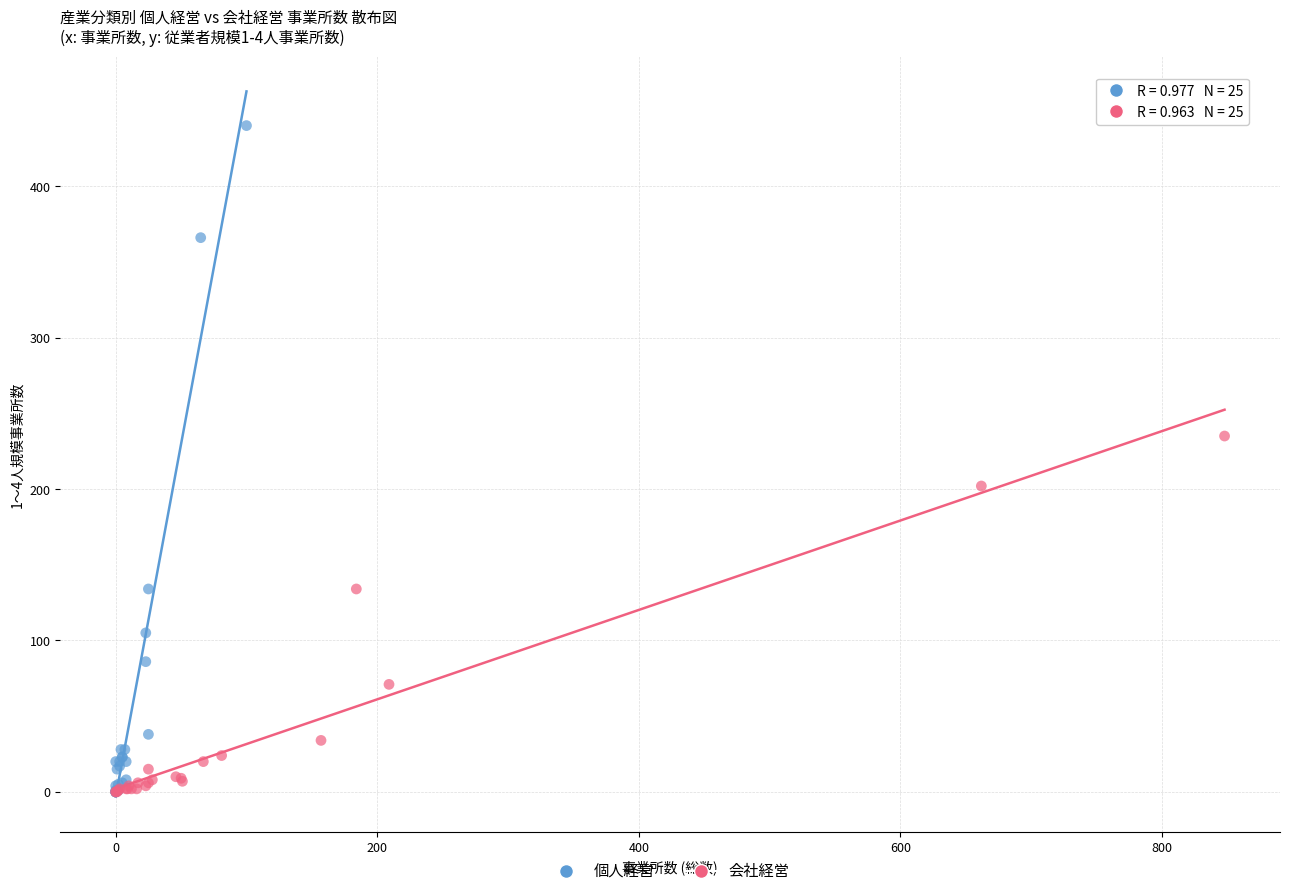

Which series has the largest Y range (max minus min)?

個人経営